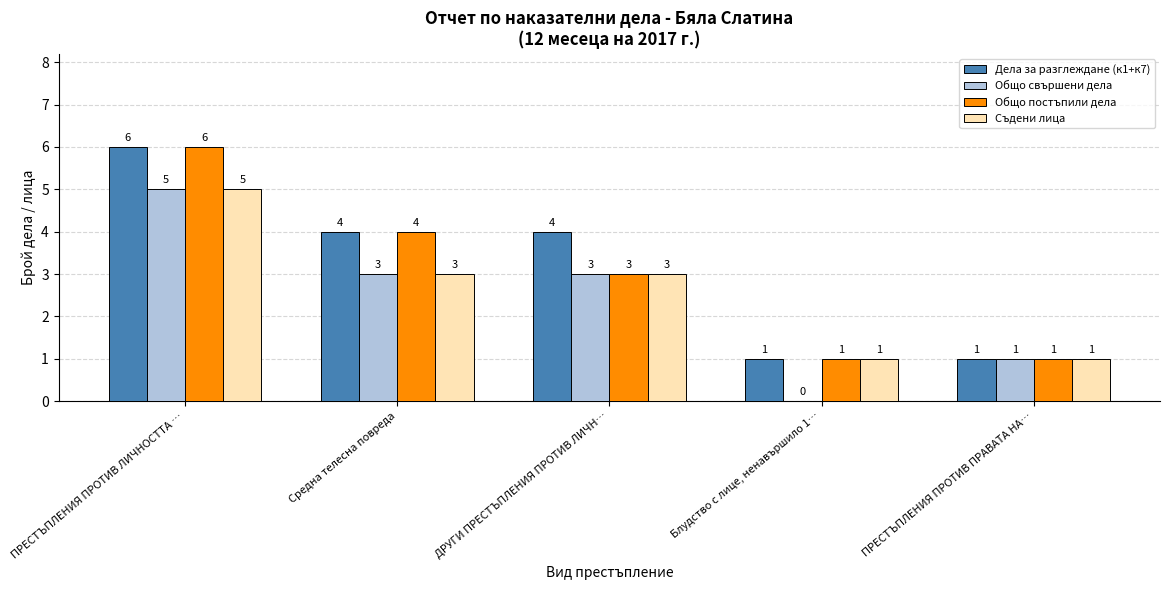

What is the highest value of the Дела за разглеждане (к1+к7) series?

6